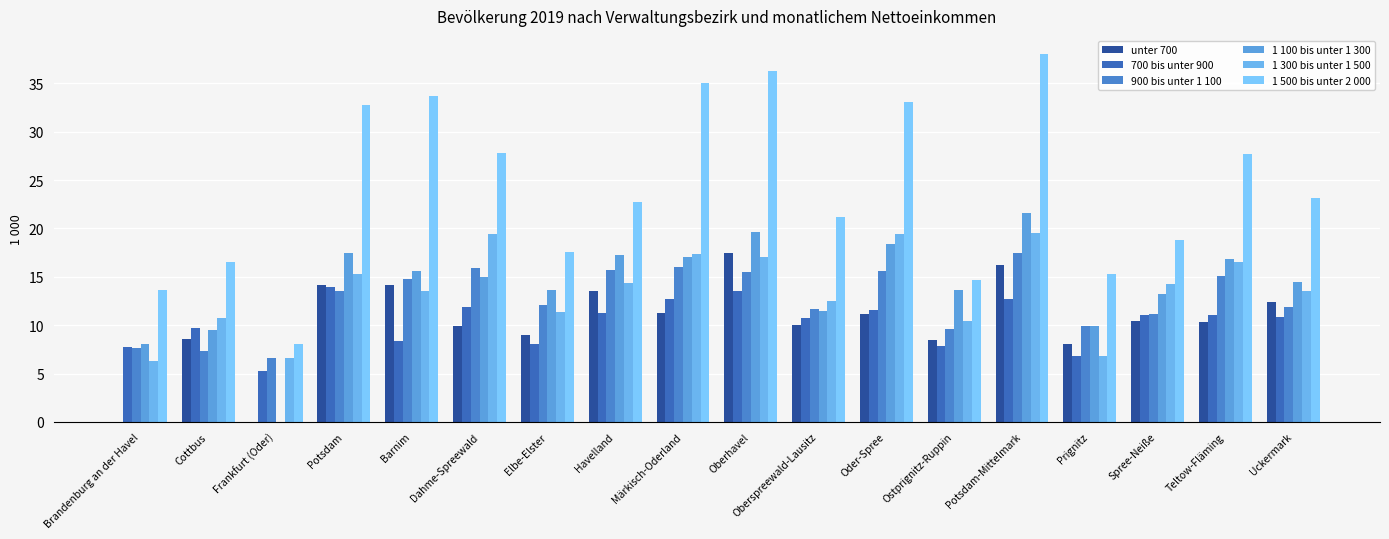

Are the bars horizontal?

No